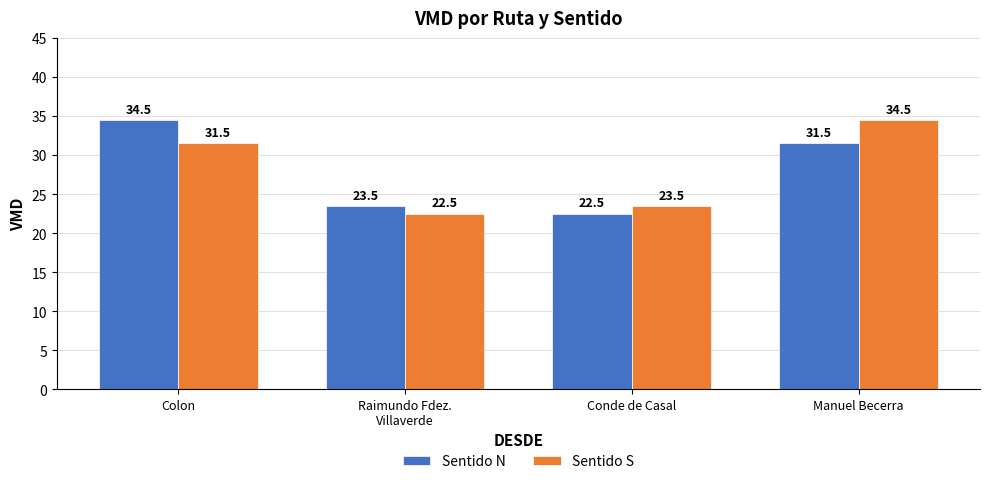

What position from the left is Conde de Casal?

3